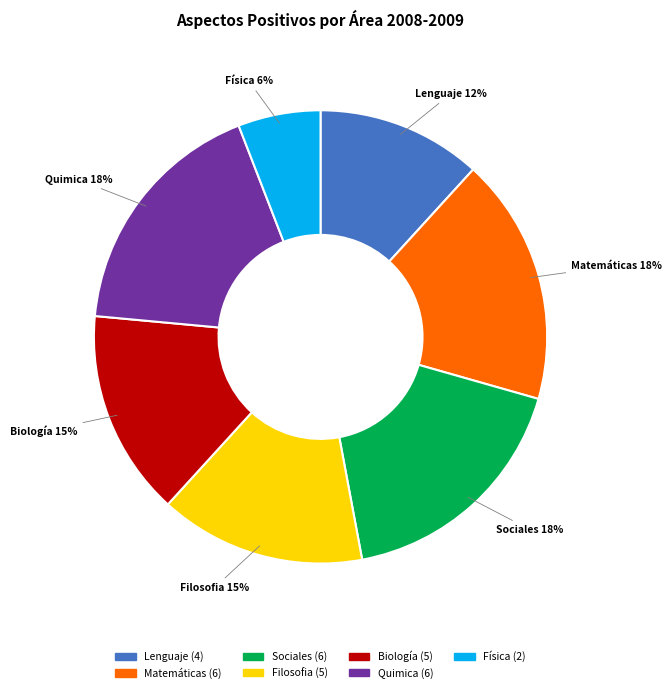

Combined, do Física and Lenguaje account for over 50%?

No